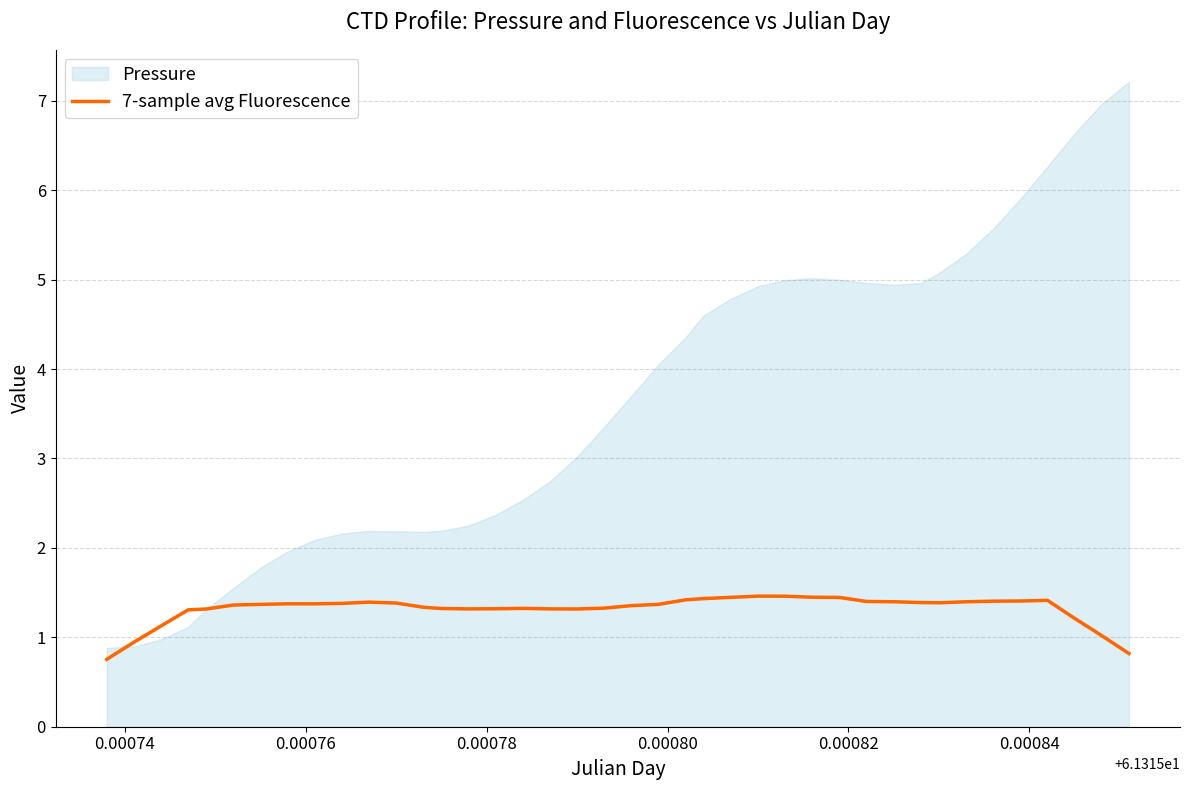

True or false: the data has more than 1 interior local peaks.

True